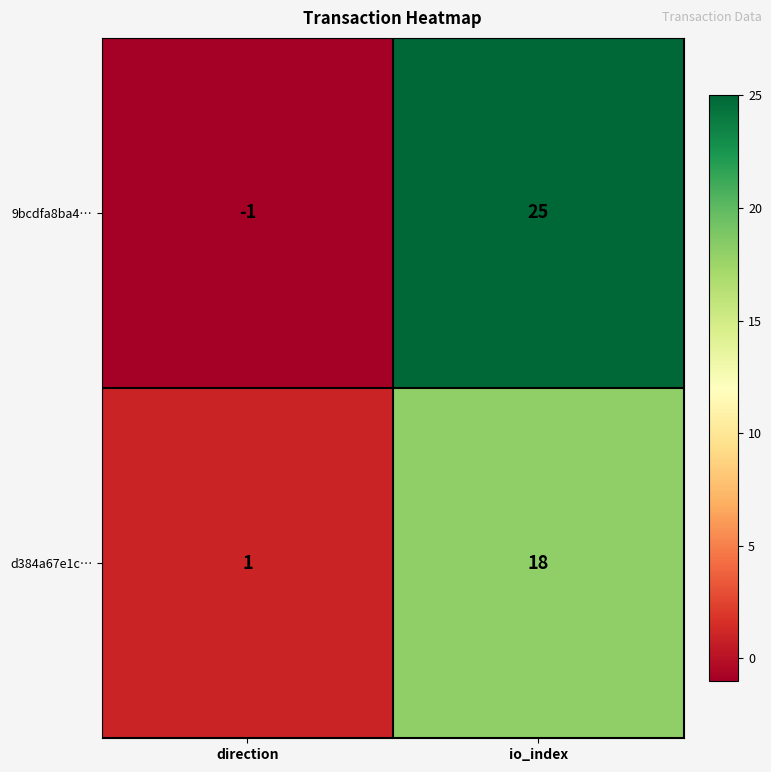

What is the maximum value shown in the chart?

25